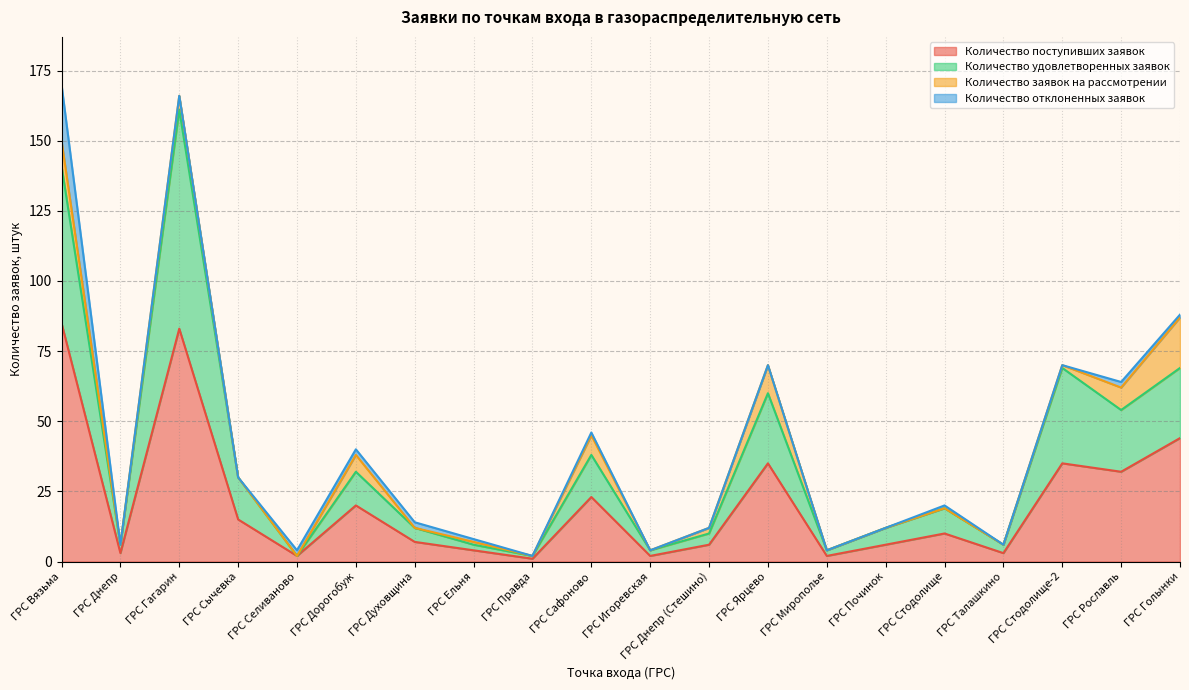

Where is the first local minimum for Количество удовлетворенных заявок?

ГРС Днепр